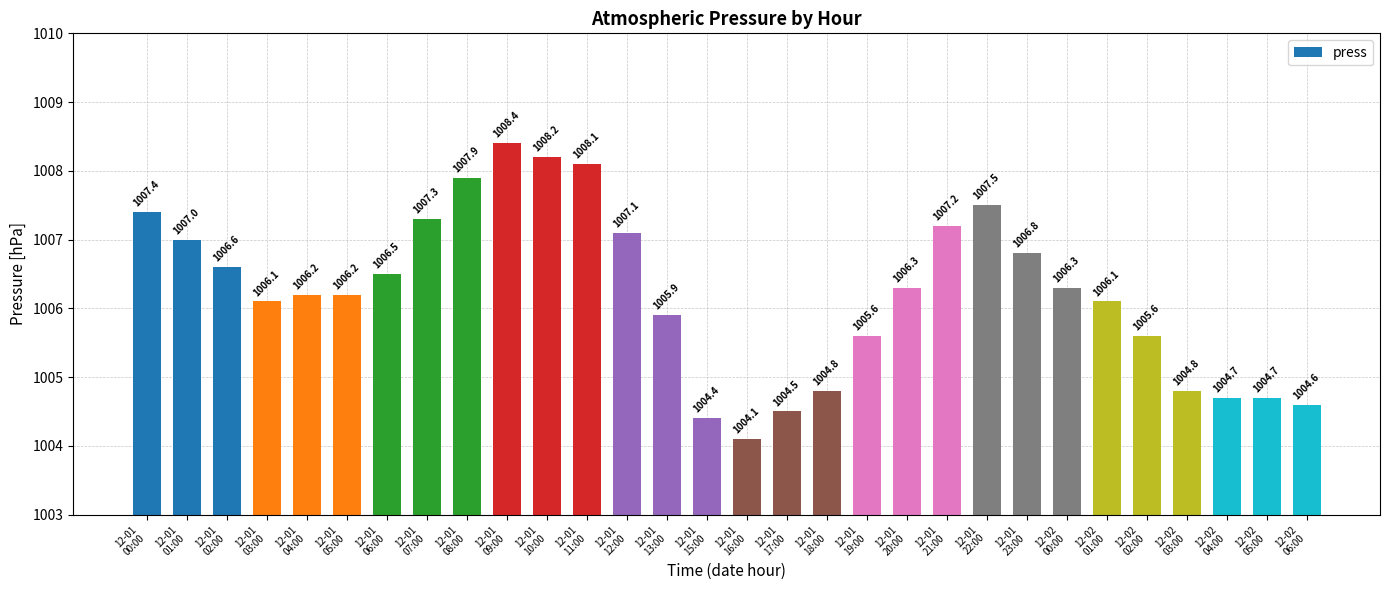

True or false: the data shows 1007.4 at 12-01
00:00.

True